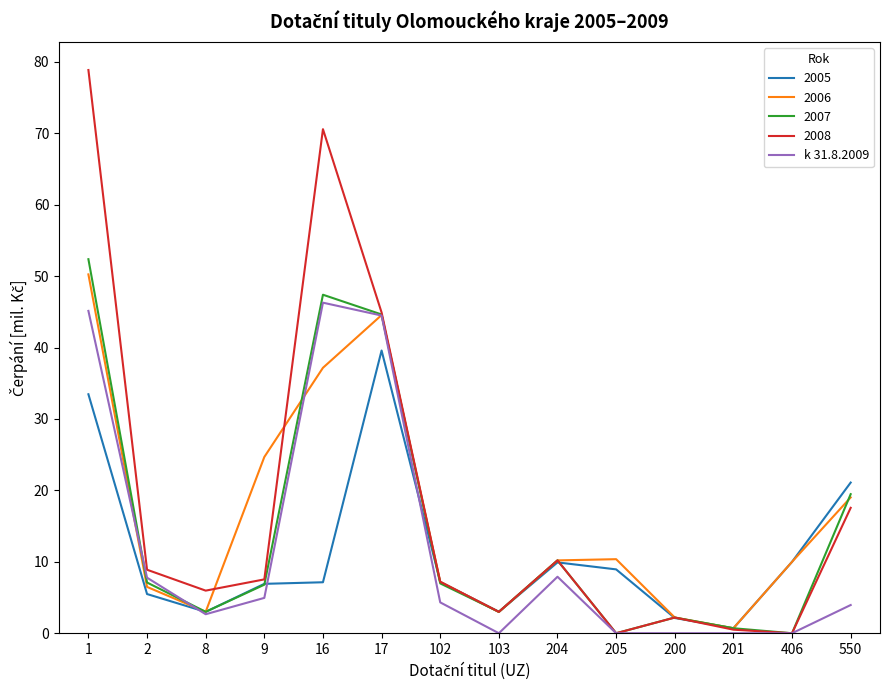

Which category has the highest value across all series?

1